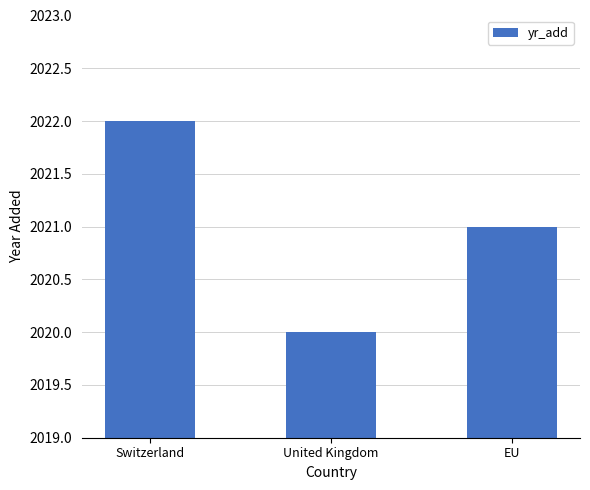

Which label corresponds to the largest value in the chart?

Switzerland